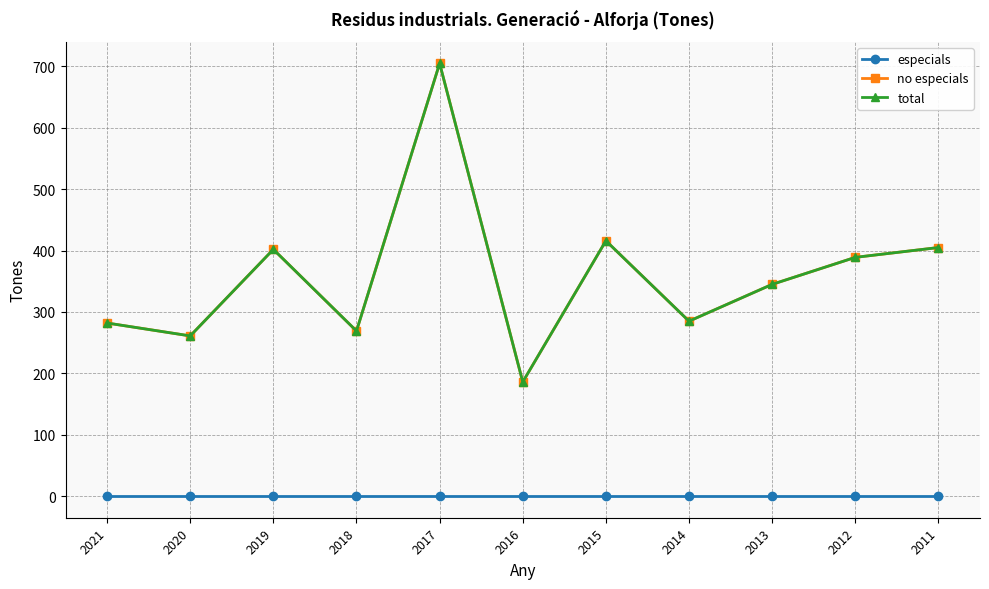

The value of total at 2017 is 705. True or false?

True